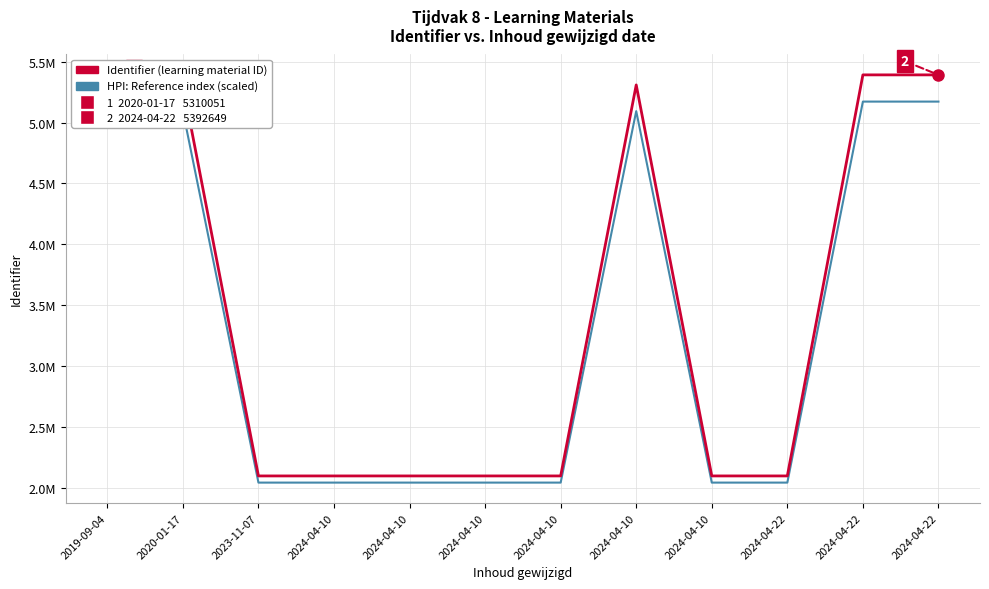

Where is HPI: Reference index (scaled) nearest to the value 3607283?

2020-01-17